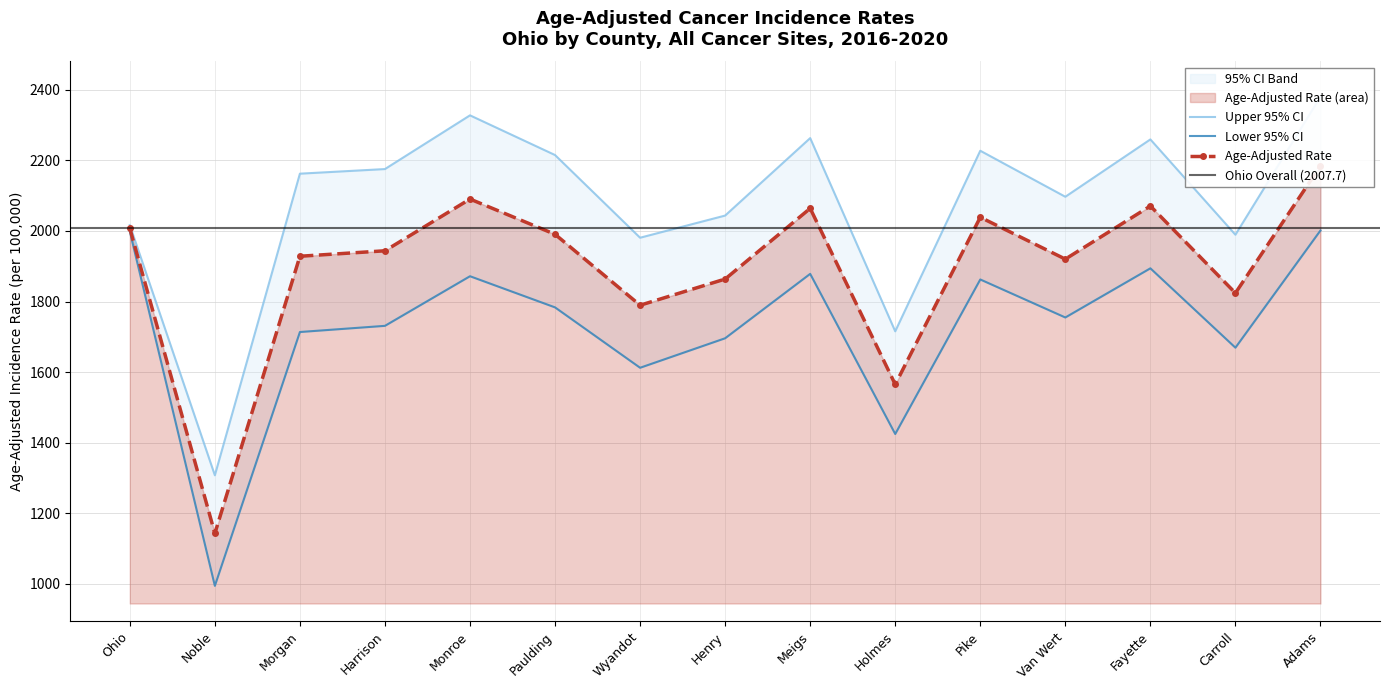

At which label does Upper 95% CI first exceed 2162?

Morgan